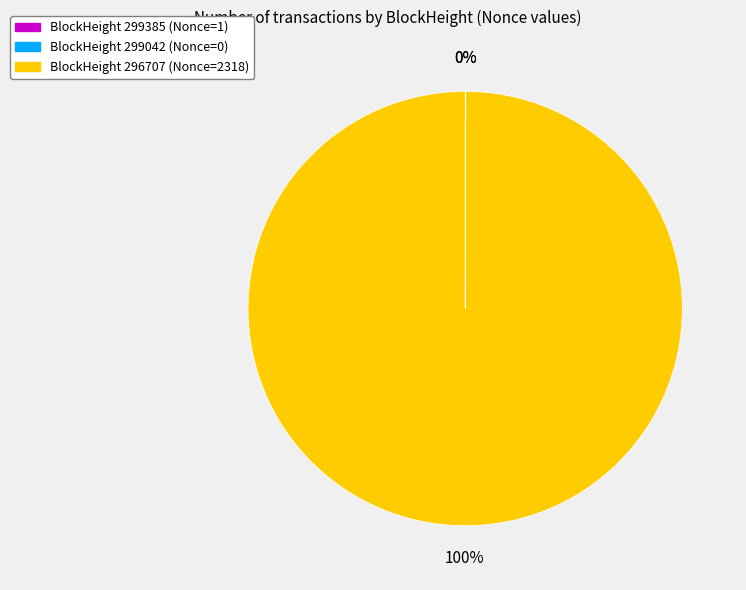

Which slice represents more than half of the pie?

BlockHeight 296707 (Nonce=2318)